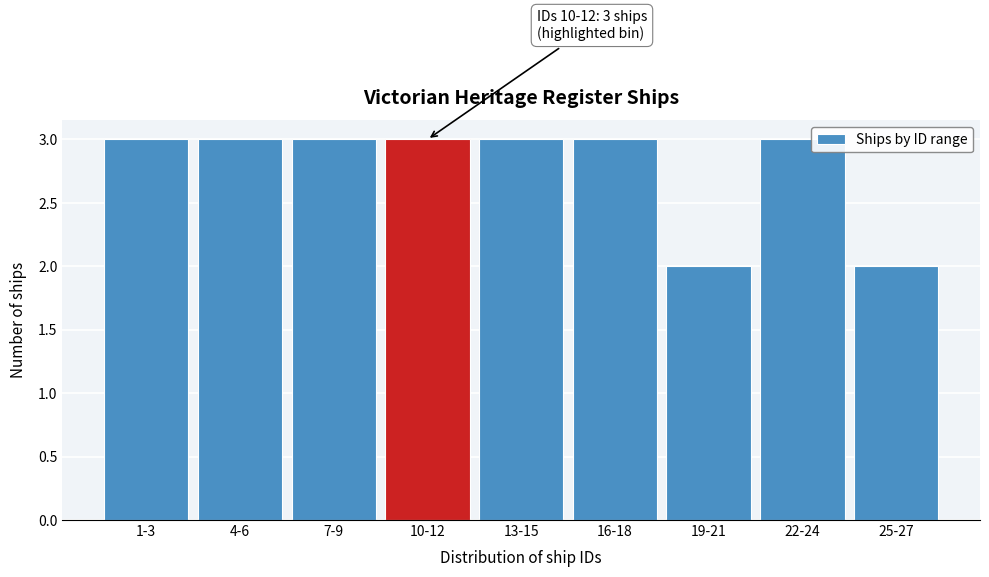

Reading left to right, list all the values displayed in this chart.

1-3=3	4-6=3	7-9=3	10-12=3	13-15=3	16-18=3	19-21=2	22-24=3	25-27=2